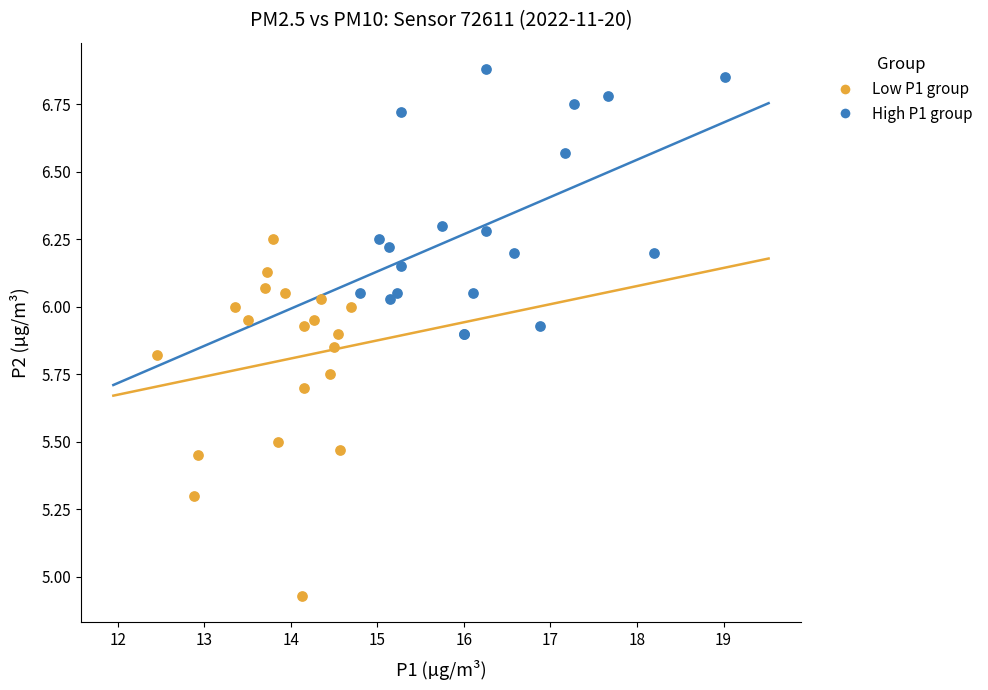

Which series has the widest spread of Y values?

Low P1 group